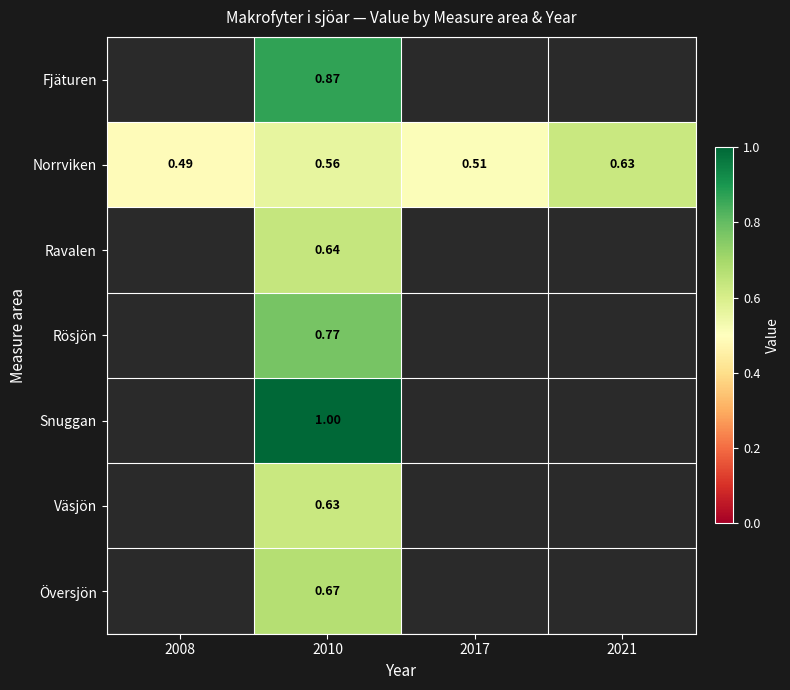

At which label does Norrviken reach its peak?

2021